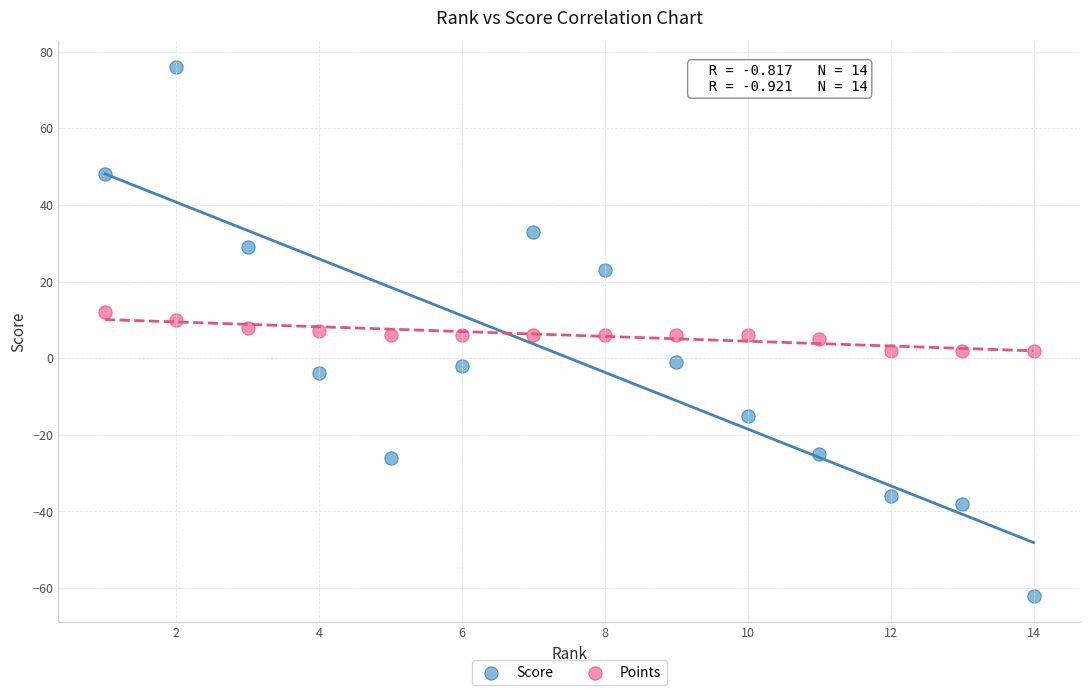

Across all data points, what is the range of X values (max minus min)?

13